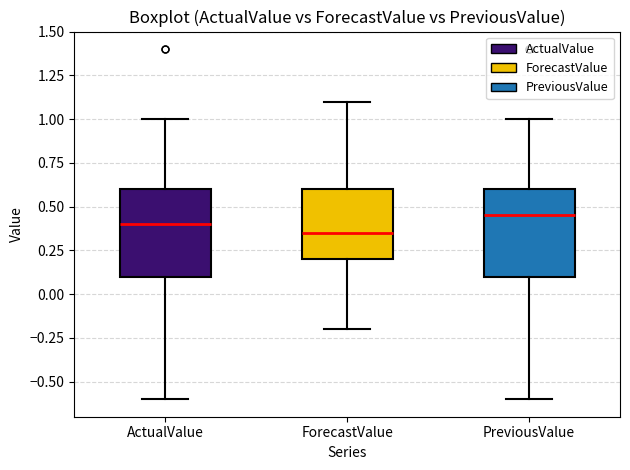

Which box's median line is the lowest?

ForecastValue